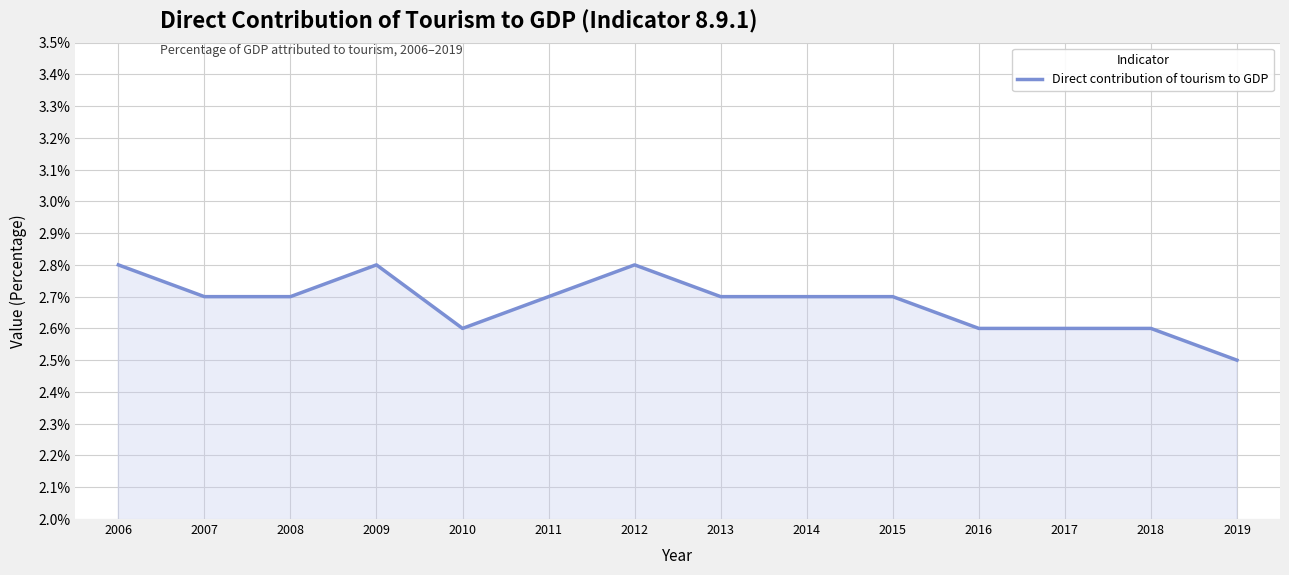

What is the difference between the maximum and second lowest values?

0.2